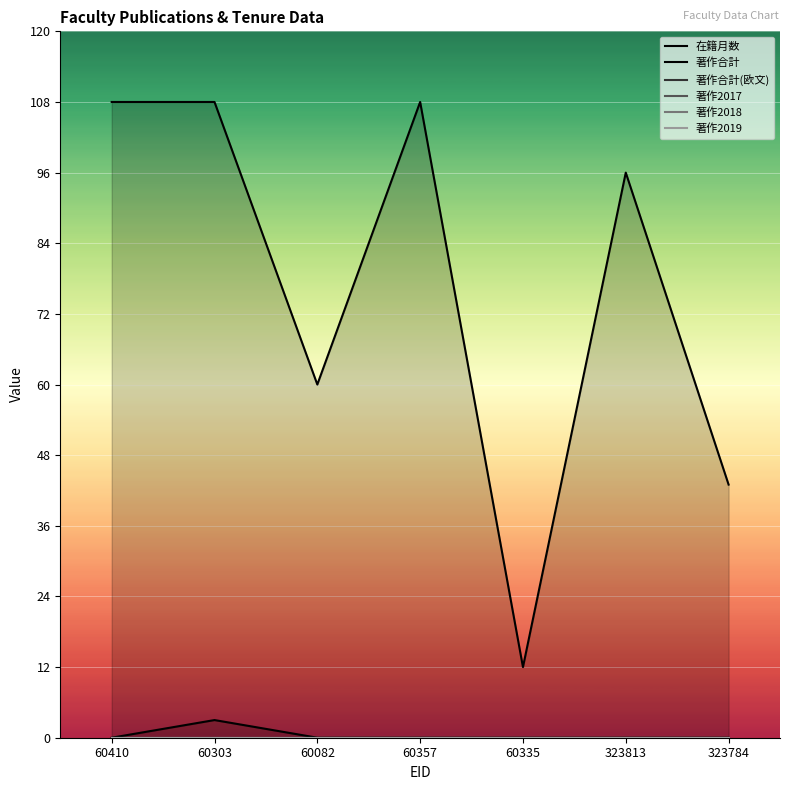

The 著作合計 series shows 4 at 60303. True or false?

False